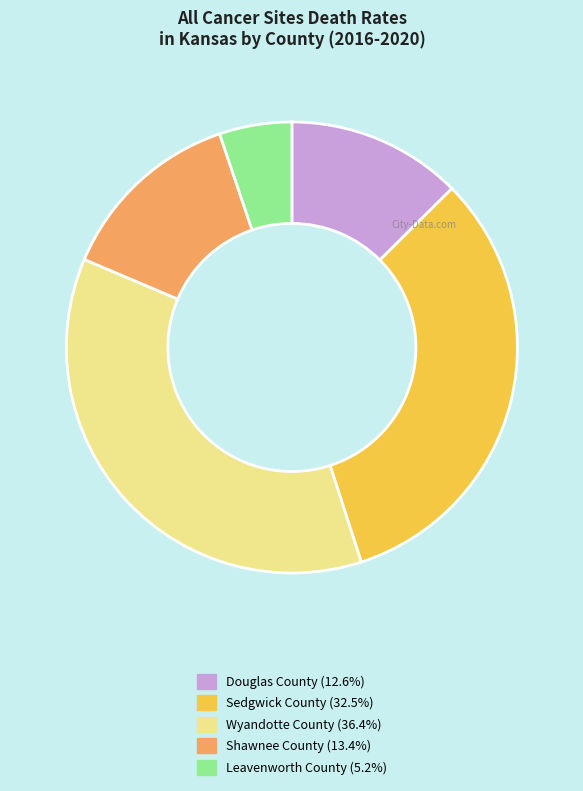

Do Douglas County and Wyandotte County together represent more than half of the pie?

No